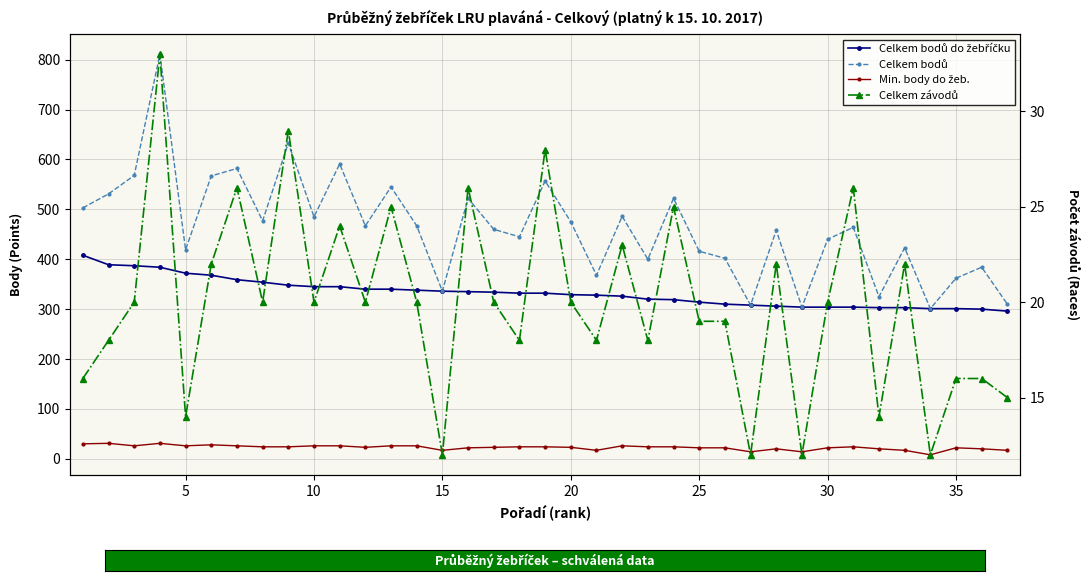

Which series has the largest range (max minus min)?

Celkem bodů